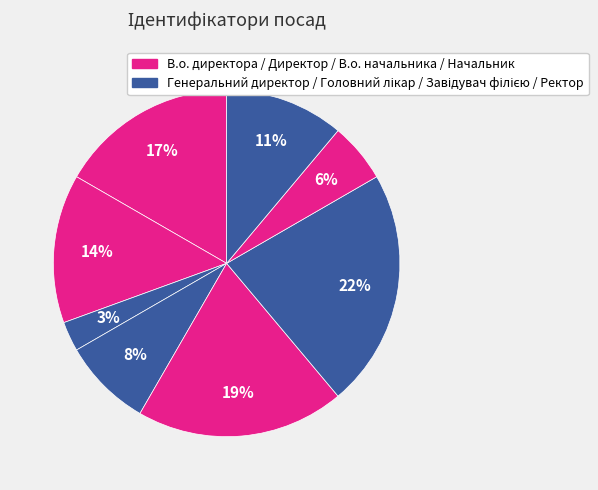

Does any single category account for the majority?

No